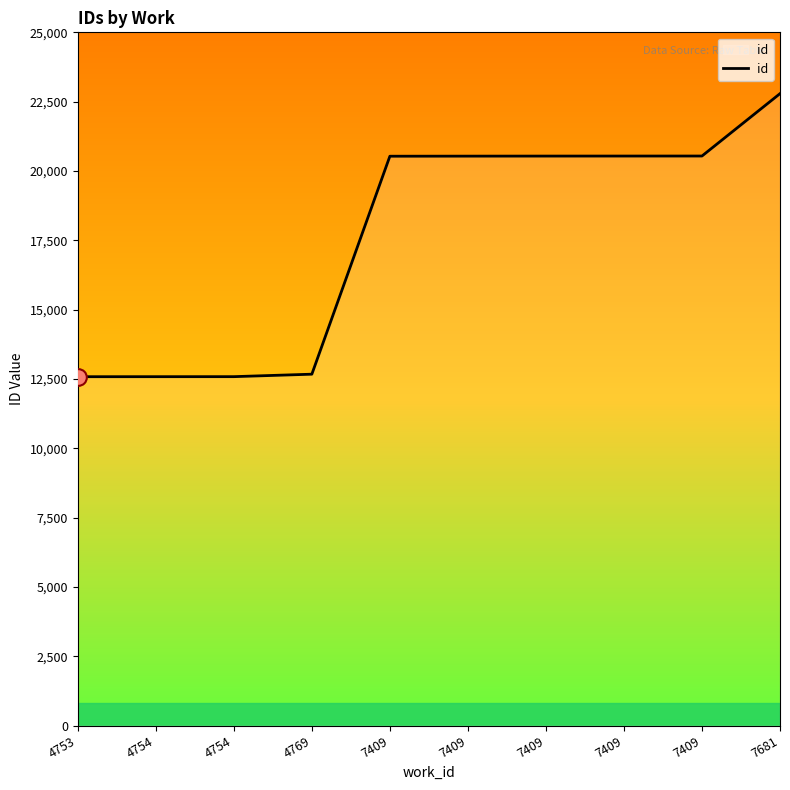

How many lines are shown in the chart?

1